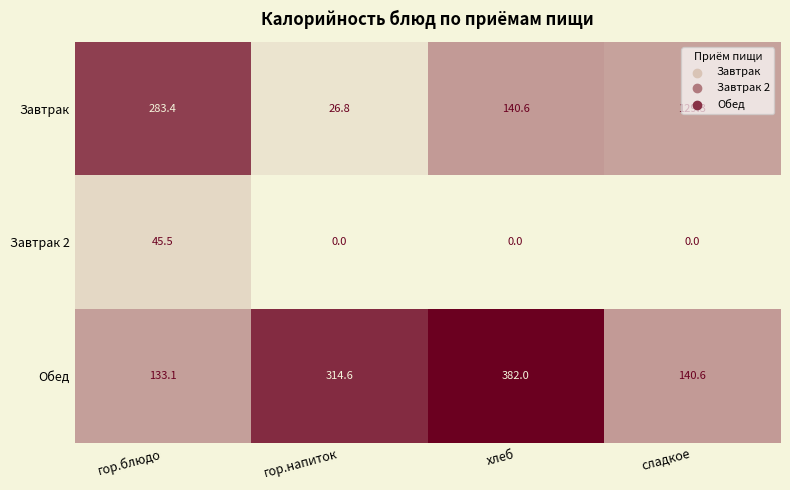

The value of Обед at гор.напиток is 529.4. True or false?

False